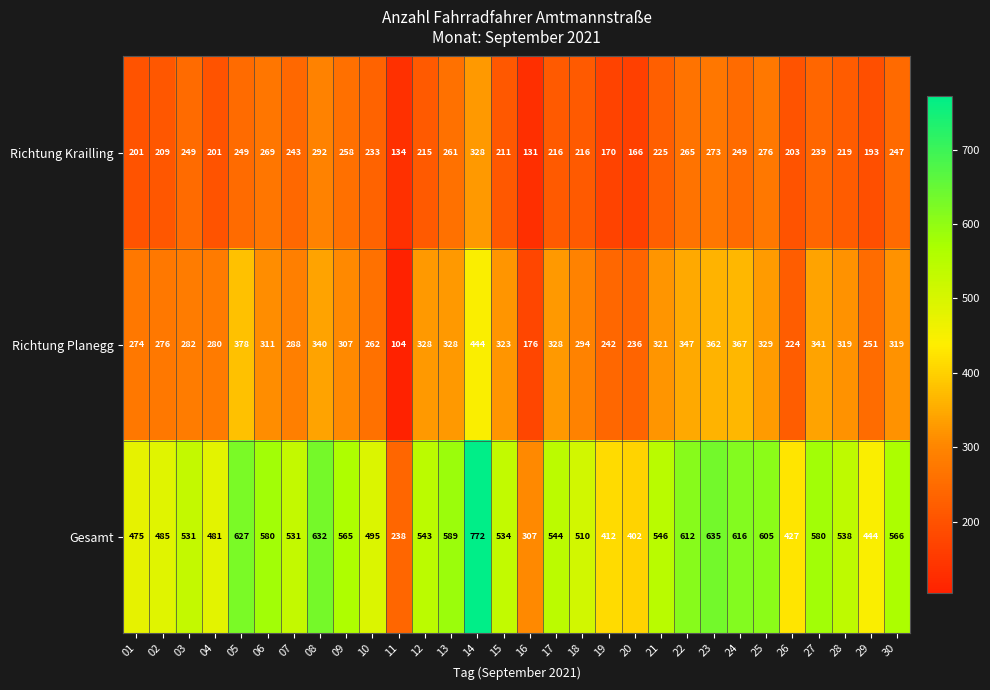

At 19, list the series in order from largest to smallest.

Gesamt, Richtung Planegg, Richtung Krailling